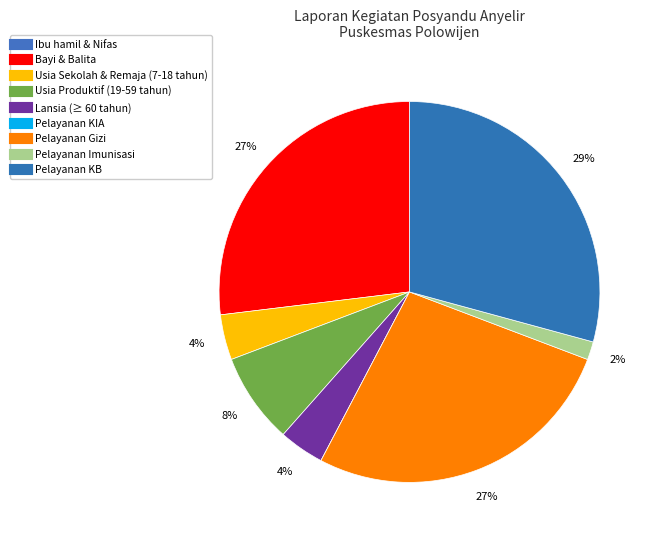

To the nearest percent, what is the difference between the largest and smallest slice percentages?

29%